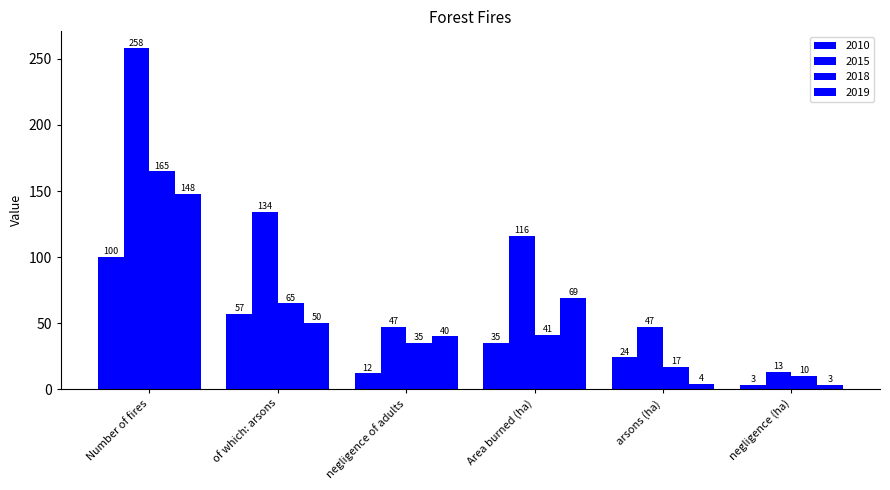

Count the number of categories in the chart.

6